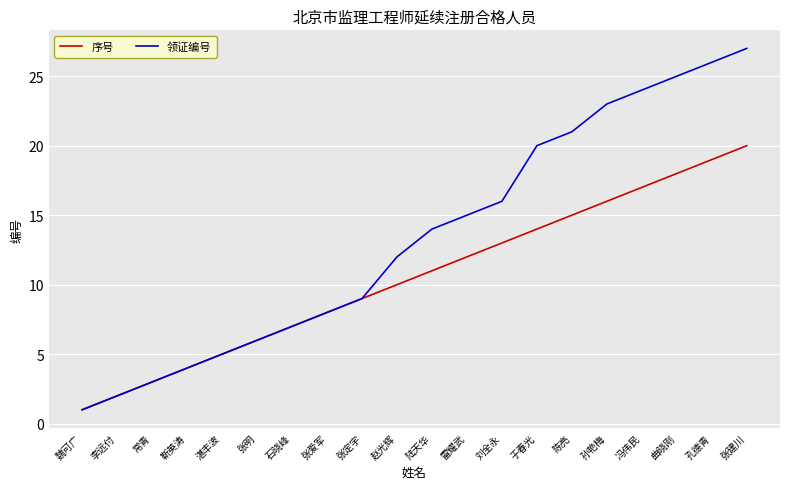

What is the maximum value for 领证编号?

27